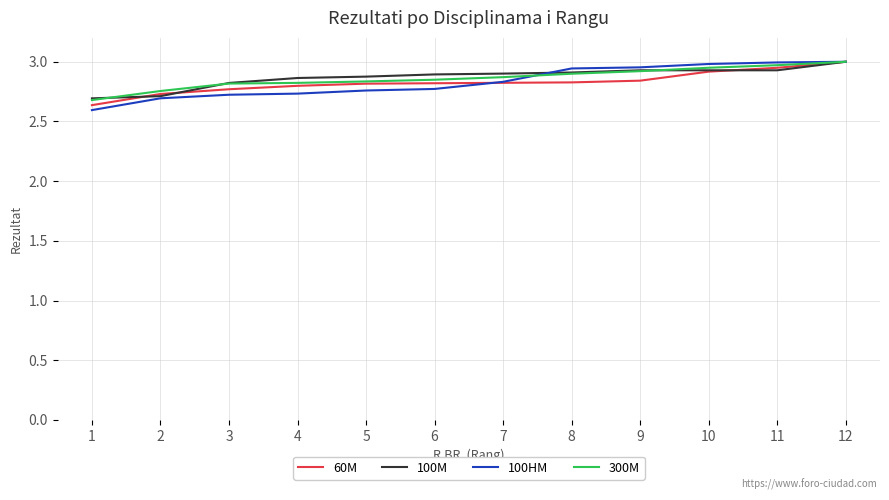

At which label is 60M closest to 2?

1